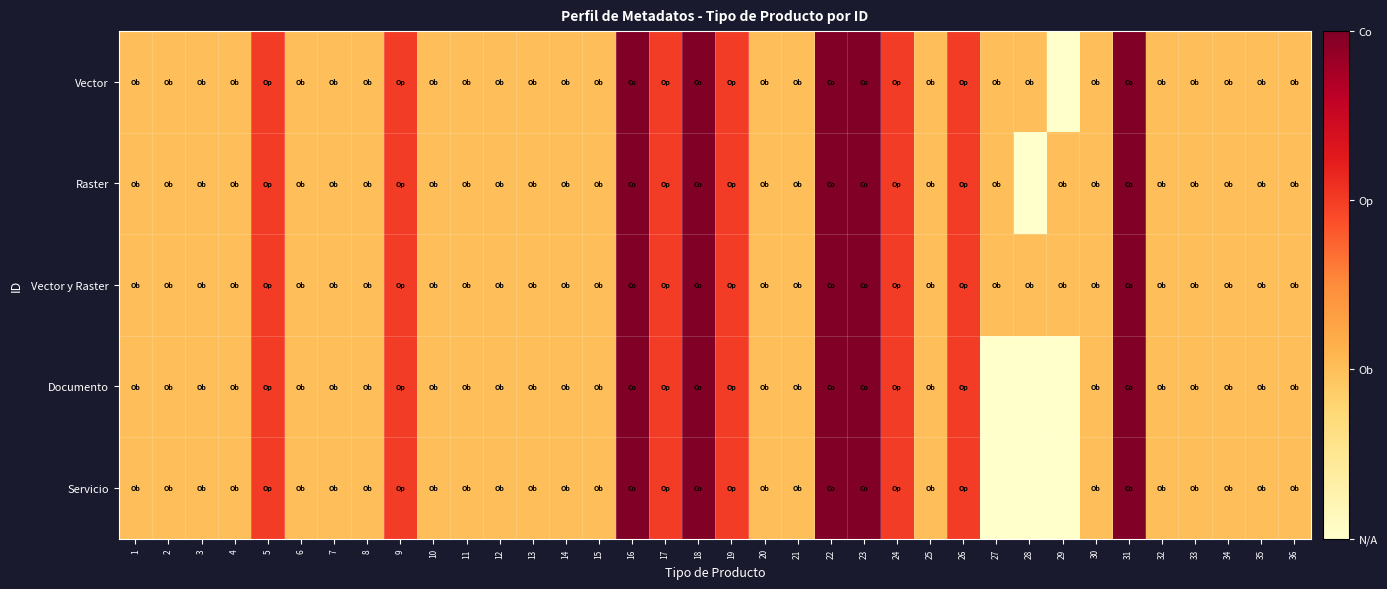

How many data points does each series have?

36